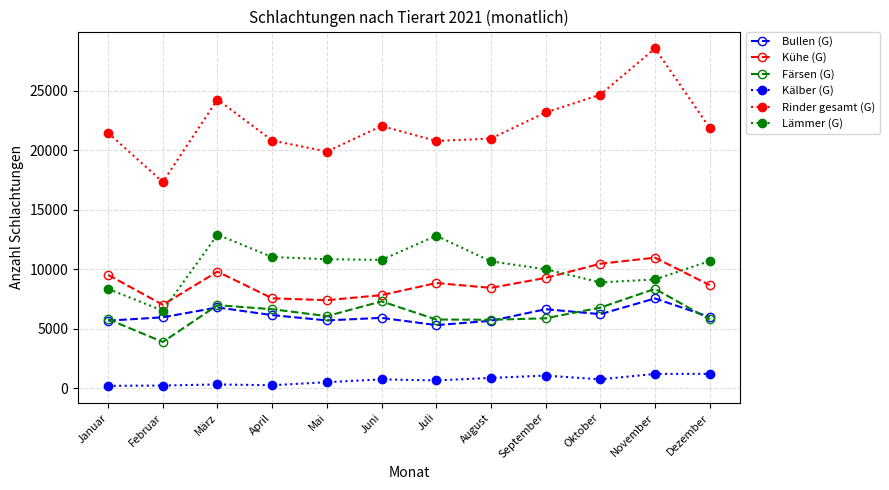

Which category has the lowest value in the Färsen (G) series?

Februar